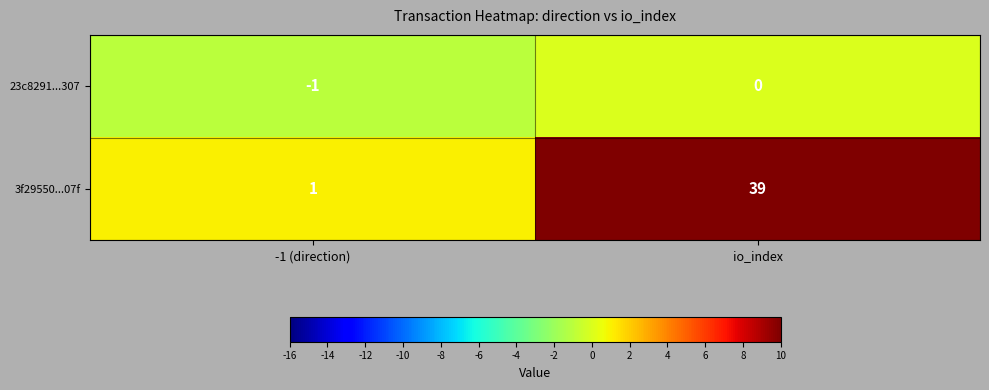

Which series has the largest range (max minus min)?

3f29550...07f